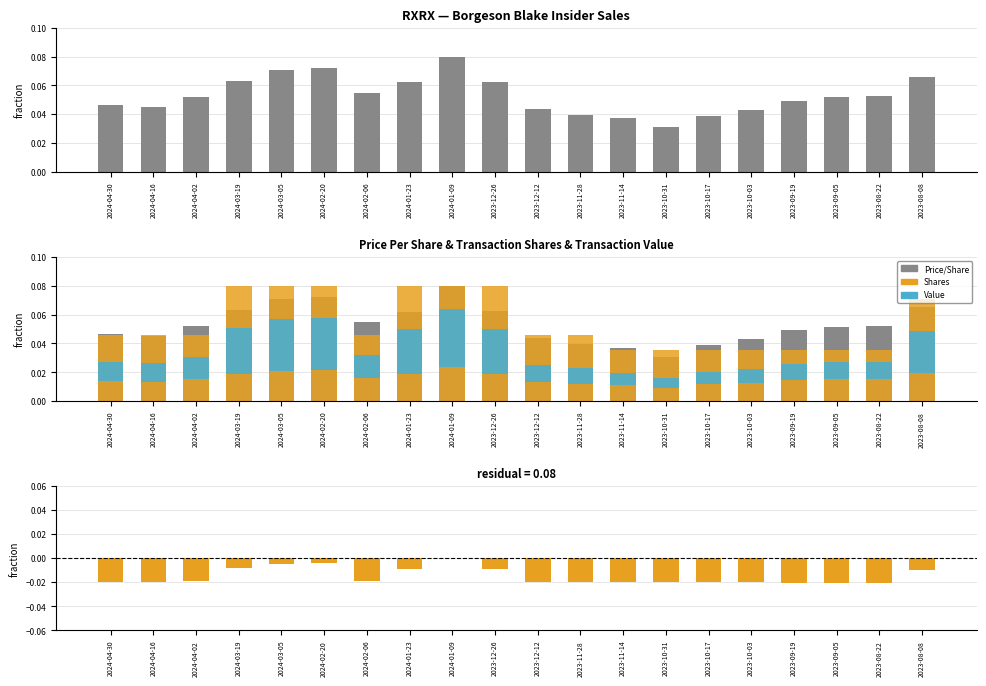

How many data points does each series have?

20